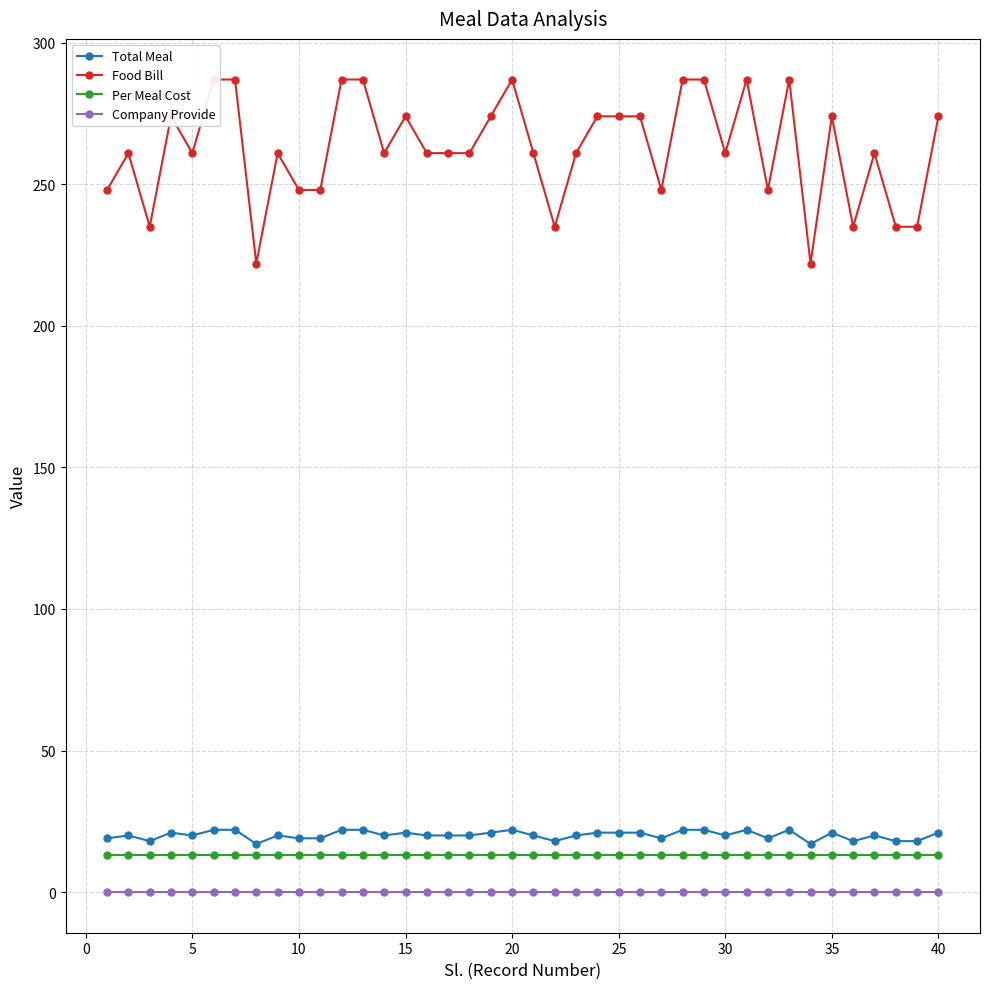

Is the value of Total Meal at 25 greater than the value of Company Provide at 15?

Yes